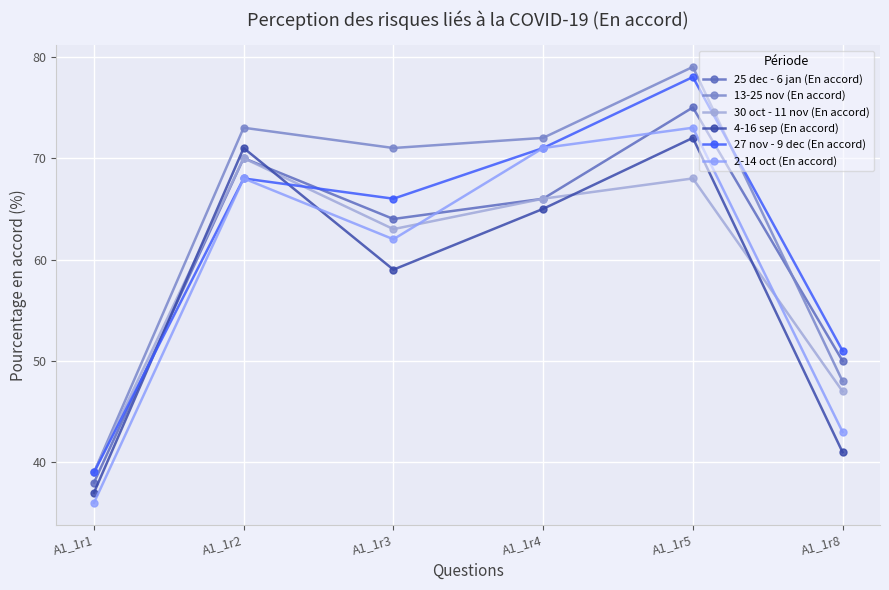

At which label does 13-25 nov (En accord) first exceed 72?

A1_1r2